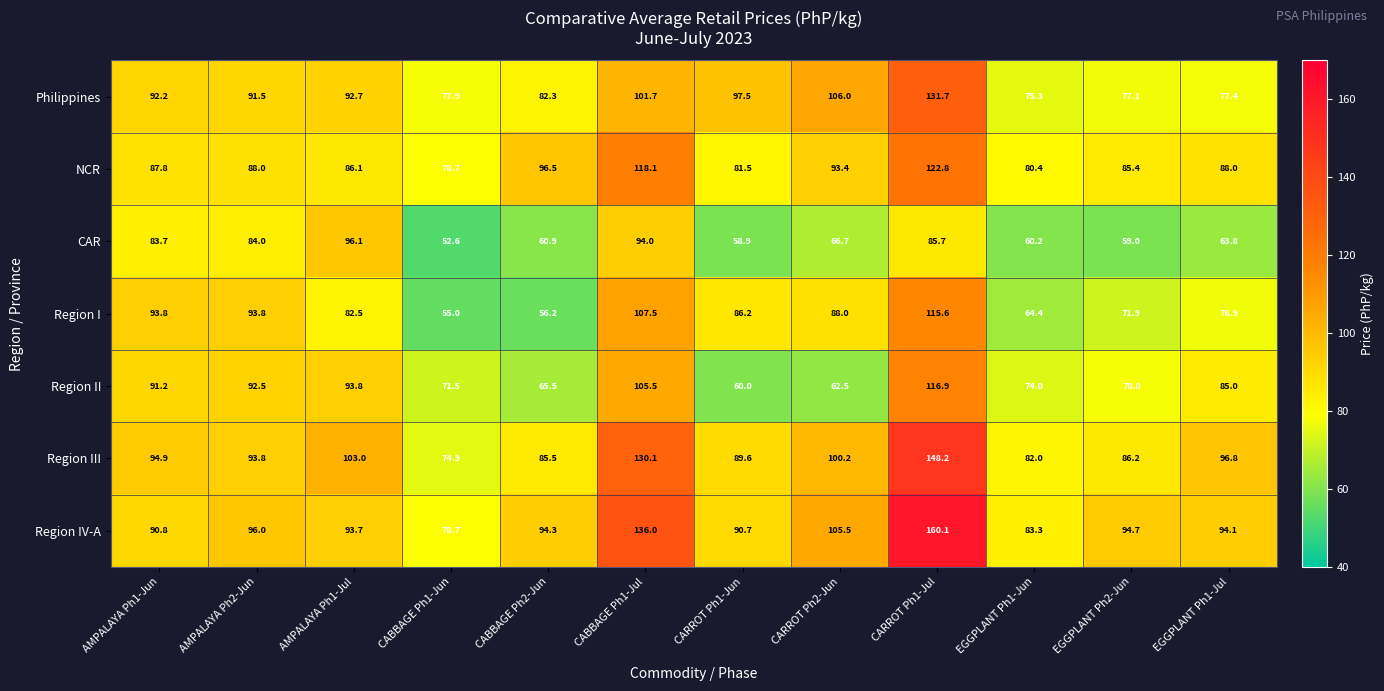

At which label does Philippines first exceed 92?

AMPALAYA Ph1-Jun